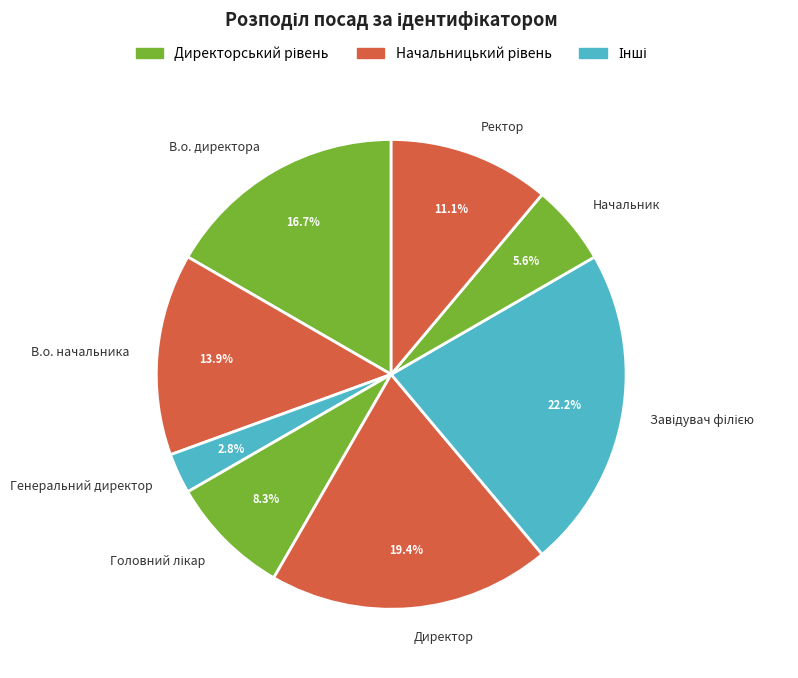

Is Ректор the majority of the pie?

No